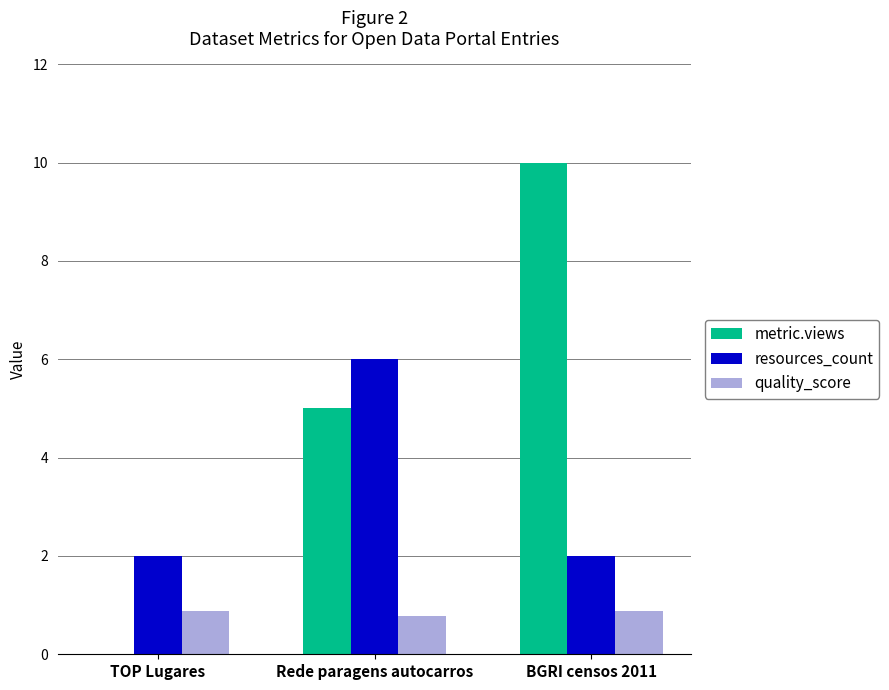

Between TOP Lugares and Rede paragens autocarros, which series saw the biggest shift?

metric.views